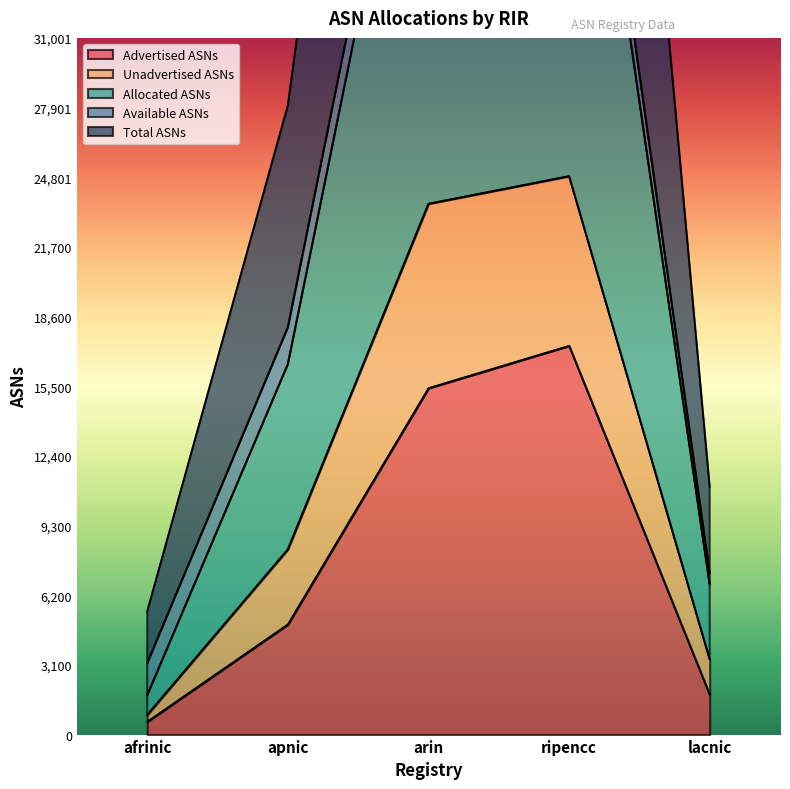

In Advertised ASNs, how many points are higher than both neighbors (excluding endpoints)?

1